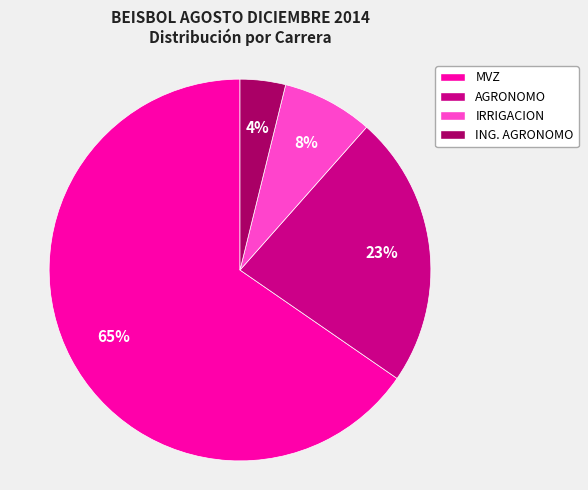

To the nearest percent, what is the combined percentage of MVZ and AGRONOMO?

88%